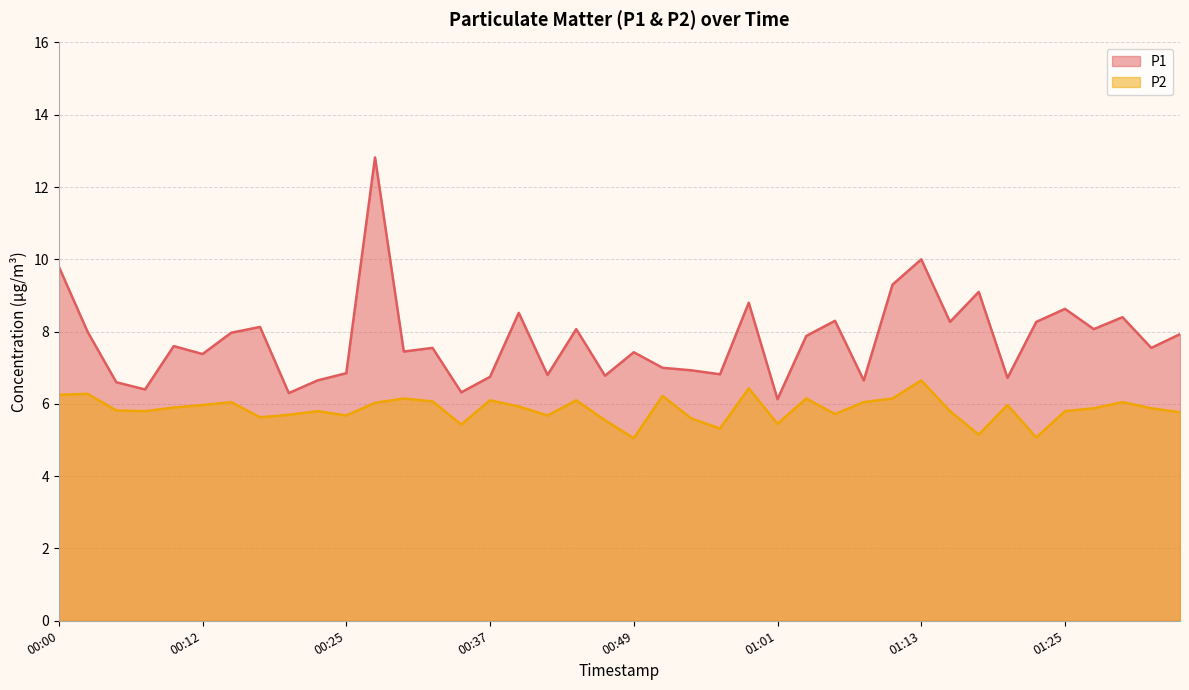

How many interior local peaks does the P2 series have?

12